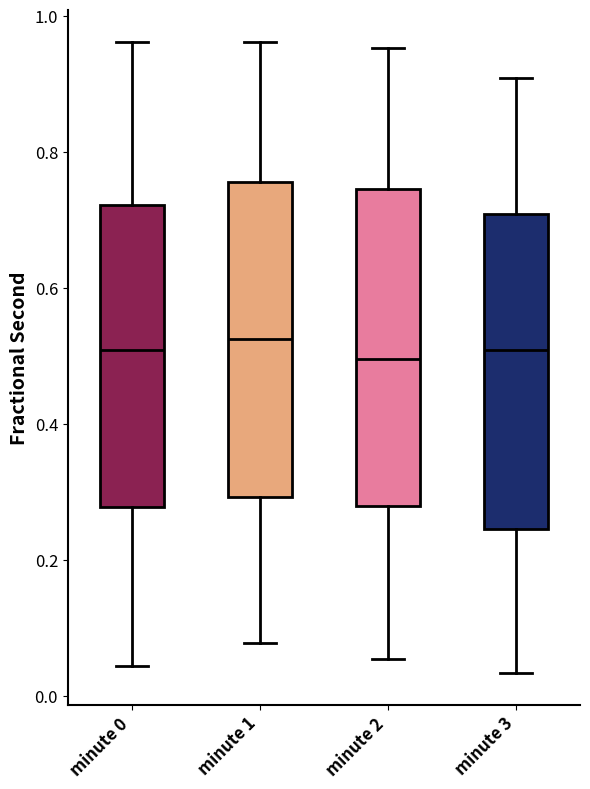

Reading left to right, transcribe this box plot: for each box, give where its median line is, the range the box spans, and where its two whiskers end, as read against the y-axis. The values are not printed on the chart, so give them approximately, as read against the axis.

minute 0: median 0.50, box 0.28 to 0.72, whiskers 0.04 to 0.96
minute 1: median 0.52, box 0.30 to 0.76, whiskers 0.08 to 0.96
minute 2: median 0.50, box 0.28 to 0.74, whiskers 0.06 to 0.96
minute 3: median 0.50, box 0.24 to 0.70, whiskers 0.04 to 0.90